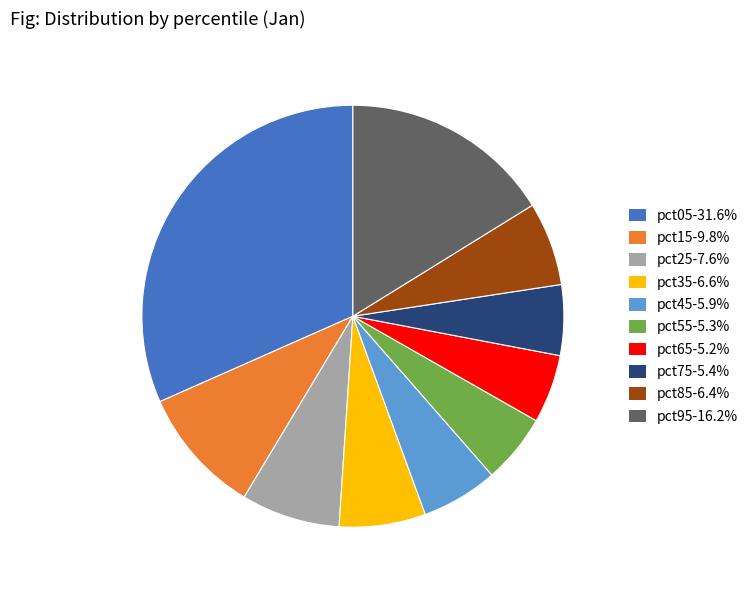

Do pct95 and pct75 together represent more than half of the pie?

No